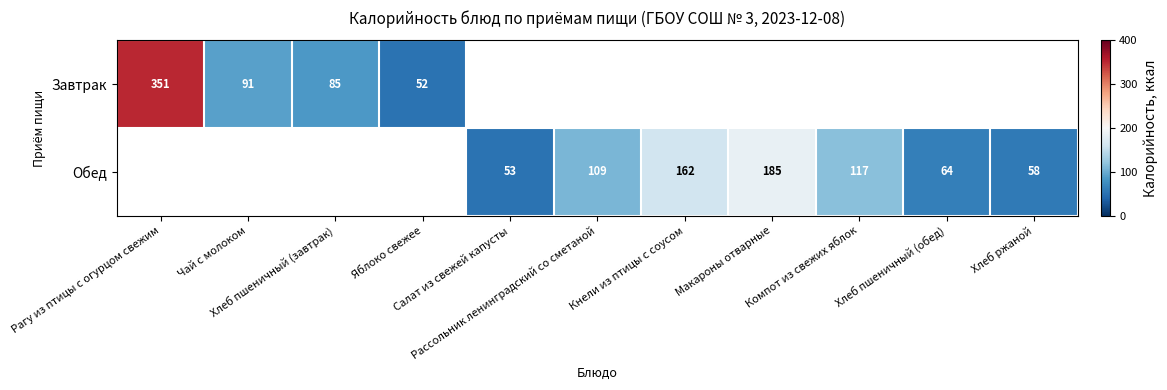

At which label does Завтрак reach its peak?

Рагу из птицы с огурцом свежим